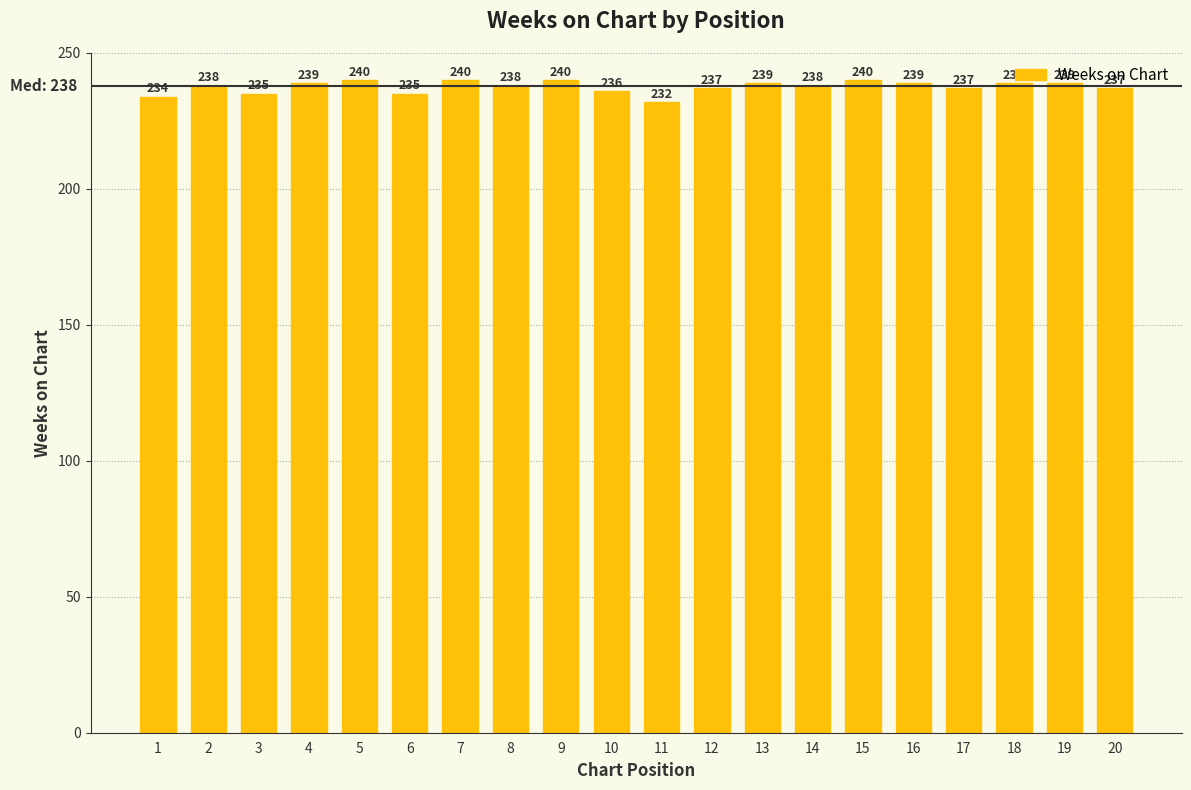

What is the greatest value displayed?

240